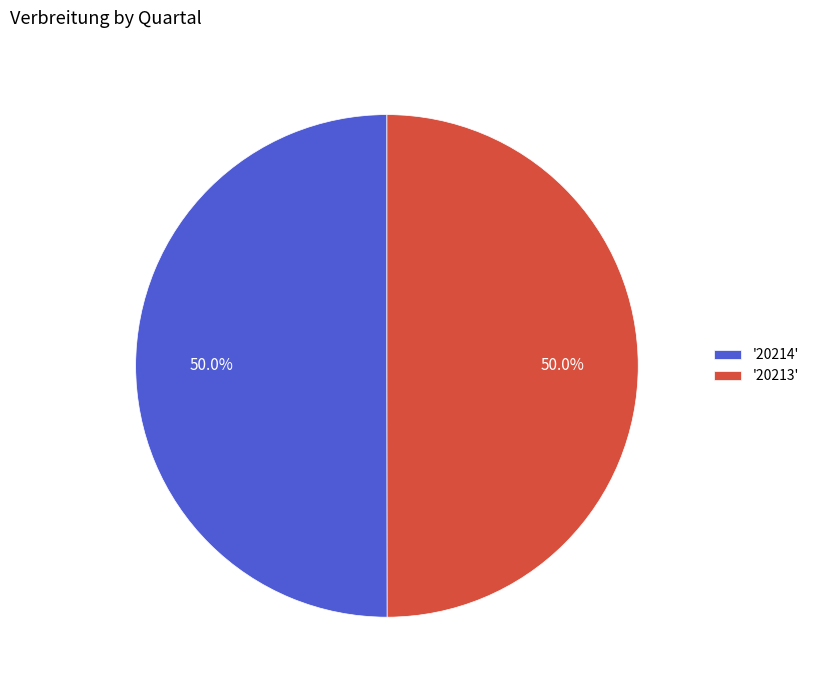

Approximately how many times larger is the value at '20214' compared to '20213'?

1.0